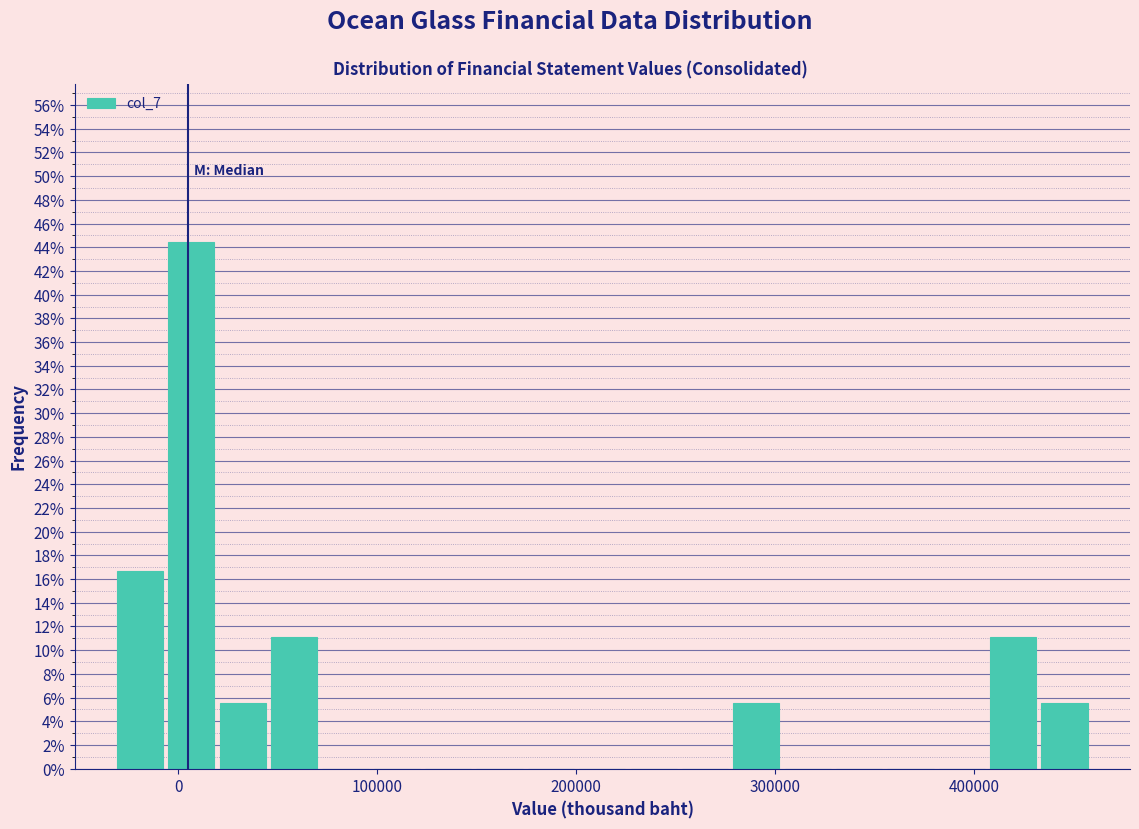

Read against the x-axis, roughly where is the centre of the tallest bar?

10000